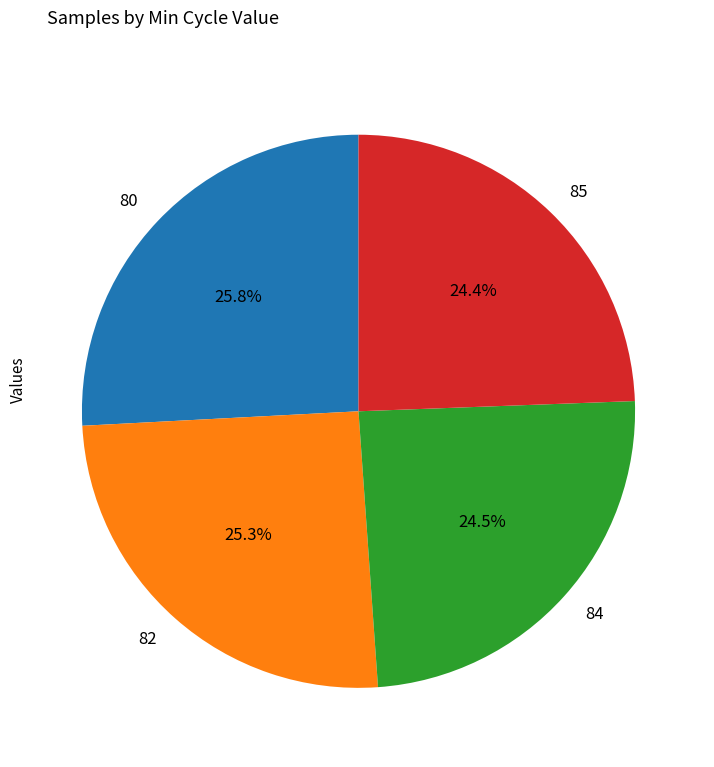

What portion of the pie excludes 80?

74.2%